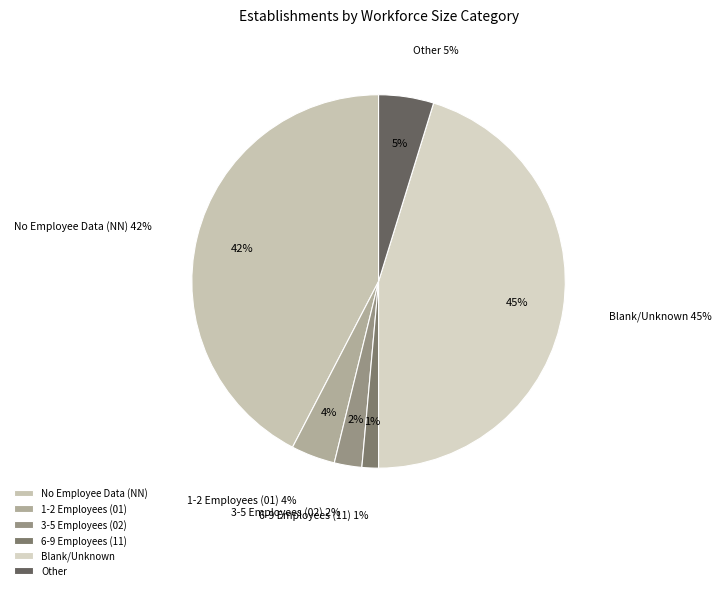

To the nearest percent, what percentage of the pie is 01?

4%